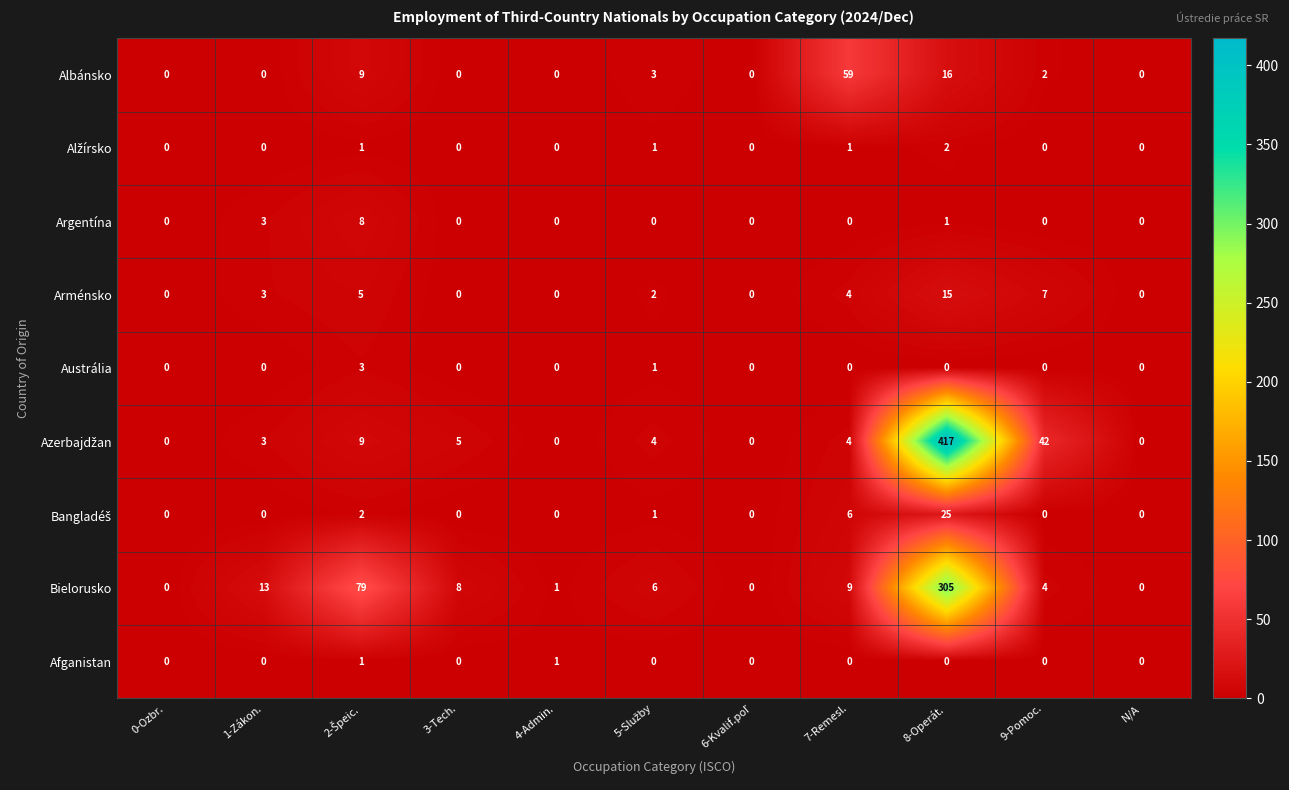

True or false: Albánsko has a value of 26 at 0-Ozbr..

False